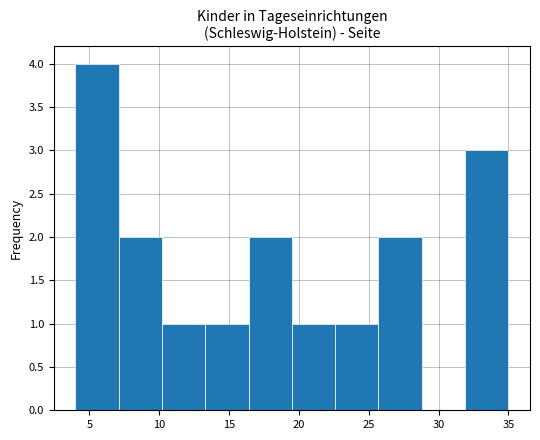

Reading left to right, transcribe this chart: for each bar, give the range it covers on the x-axis and its height. Neither the bar edges nor the heights are printed on the chart, so give them approximately, as read against the axes.

4.0 to 7.1: 4
7.1 to 10.2: 2
10.2 to 13.3: 1
13.3 to 16.4: 1
16.4 to 19.5: 2
19.5 to 22.6: 1
22.6 to 25.7: 1
25.7 to 28.8: 2
28.8 to 31.9: 0
31.9 to 35.0: 3